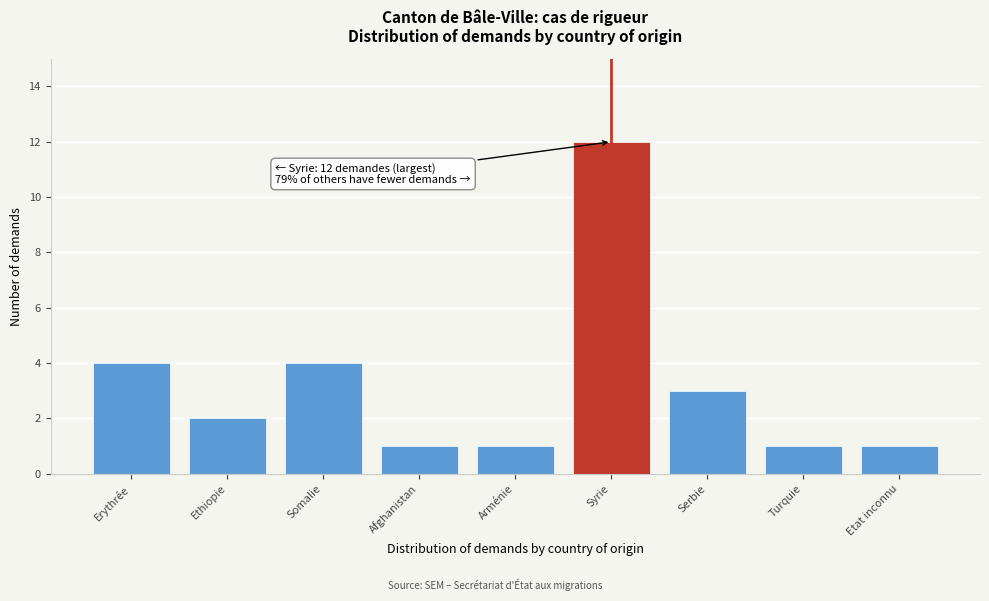

Reading left to right, what are all the values shown in this chart?

Erythrée=4	Ethiopie=2	Somalie=4	Afghanistan=1	Arménie=1	Syrie=12	Serbie=3	Turquie=1	Etat inconnu=1